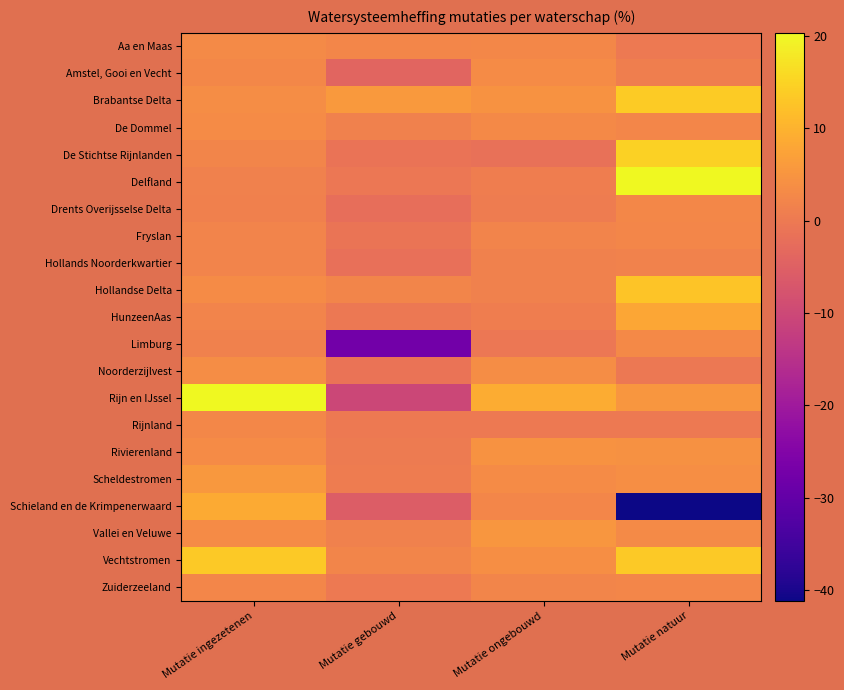

Reading left to right, what are all the values shown in this chart?

Aa en Maas: Mutatie ingezetenen=3.2	Mutatie gebouwd=2.5	Mutatie ongebouwd=2.7	Mutatie natuur=0.0
Amstel, Gooi en Vecht: Mutatie ingezetenen=2.8	Mutatie gebouwd=-4.0	Mutatie ongebouwd=3.5	Mutatie natuur=1.0
Brabantse Delta: Mutatie ingezetenen=3.5	Mutatie gebouwd=5.8	Mutatie ongebouwd=4.6	Mutatie natuur=13.7
De Dommel: Mutatie ingezetenen=3.4	Mutatie gebouwd=1.5	Mutatie ongebouwd=2.9	Mutatie natuur=2.5
De Stichtse Rijnlanden: Mutatie ingezetenen=2.1	Mutatie gebouwd=-1.1	Mutatie ongebouwd=-1.6	Mutatie natuur=14.7
Delfland: Mutatie ingezetenen=1.5	Mutatie gebouwd=-0.4	Mutatie ongebouwd=0.8	Mutatie natuur=20.3
Drents Overijsselse Delta: Mutatie ingezetenen=1.3	Mutatie gebouwd=-2.2	Mutatie ongebouwd=0.4	Mutatie natuur=2.5
Fryslan: Mutatie ingezetenen=2.0	Mutatie gebouwd=-0.9	Mutatie ongebouwd=1.9	Mutatie natuur=2.5
Hollands Noorderkwartier: Mutatie ingezetenen=2.0	Mutatie gebouwd=-1.9	Mutatie ongebouwd=1.4	Mutatie natuur=1.7
Hollandse Delta: Mutatie ingezetenen=3.4	Mutatie gebouwd=2.2	Mutatie ongebouwd=1.4	Mutatie natuur=12.8
HunzeenAas: Mutatie ingezetenen=1.9	Mutatie gebouwd=-0.2	Mutatie ongebouwd=0.8	Mutatie natuur=7.9
Limburg: Mutatie ingezetenen=1.4	Mutatie gebouwd=-27.5	Mutatie ongebouwd=-0.5	Mutatie natuur=2.8
Noorderzijlvest: Mutatie ingezetenen=3.7	Mutatie gebouwd=-1.1	Mutatie ongebouwd=3.6	Mutatie natuur=-0.3
Rijn en IJssel: Mutatie ingezetenen=20.3	Mutatie gebouwd=-10.4	Mutatie ongebouwd=8.8	Mutatie natuur=5.2
Rijnland: Mutatie ingezetenen=2.6	Mutatie gebouwd=-0.1	Mutatie ongebouwd=0.1	Mutatie natuur=0.0
Rivierenland: Mutatie ingezetenen=3.3	Mutatie gebouwd=0.4	Mutatie ongebouwd=4.6	Mutatie natuur=4.3
Scheldestromen: Mutatie ingezetenen=5.6	Mutatie gebouwd=0.4	Mutatie ongebouwd=3.5	Mutatie natuur=3.9
Schieland en de Krimpenerwaard: Mutatie ingezetenen=8.7	Mutatie gebouwd=-5.7	Mutatie ongebouwd=2.5	Mutatie natuur=-41.2
Vallei en Veluwe: Mutatie ingezetenen=3.4	Mutatie gebouwd=1.6	Mutatie ongebouwd=5.3	Mutatie natuur=3.3
Vechtstromen: Mutatie ingezetenen=13.5	Mutatie gebouwd=2.2	Mutatie ongebouwd=3.9	Mutatie natuur=13.5
Zuiderzeeland: Mutatie ingezetenen=2.3	Mutatie gebouwd=0.0	Mutatie ongebouwd=2.2	Mutatie natuur=2.5